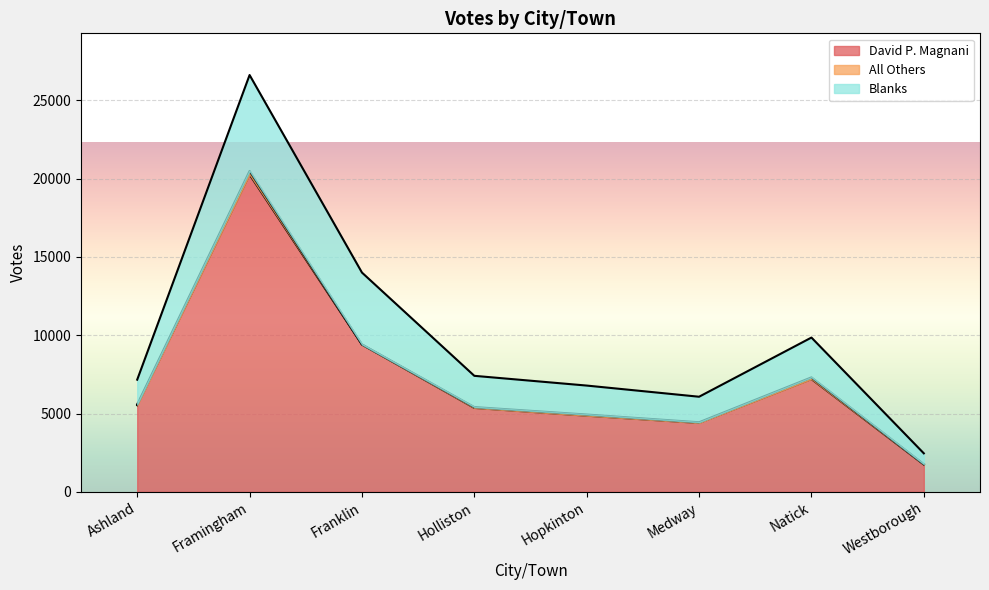

Reading left to right, transcribe all the data shown in this chart.

David P. Magnani: 5530	20265	9410	5363	4867	4404	7206	1750
All Others: 59	226	3	54	73	43	107	22
Blanks: 1577	6124	4590	1994	1849	1629	2541	690